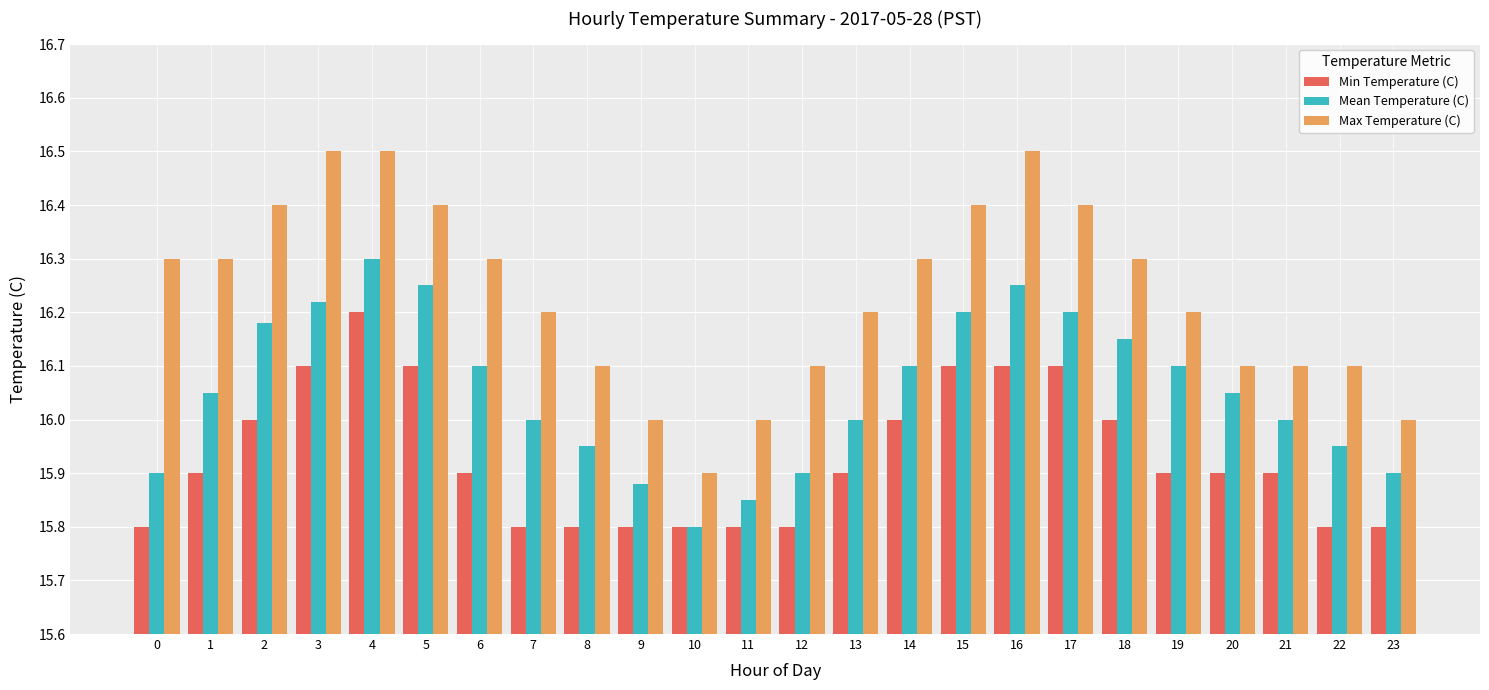

Which series has the largest total across all categories?

Max Temperature (C)